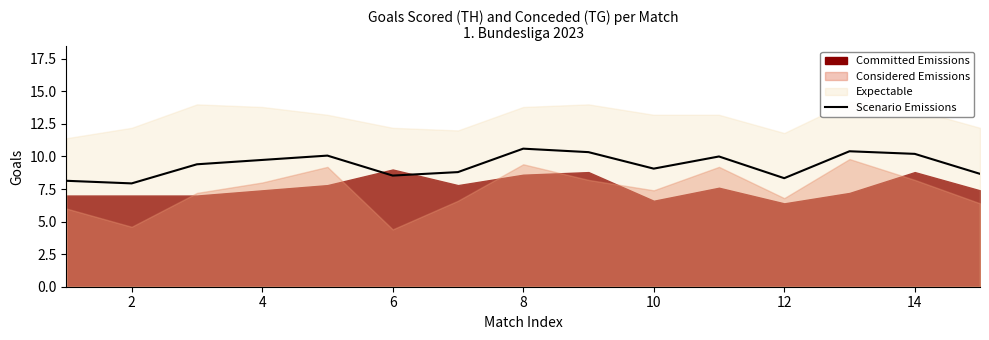

Reading left to right, list all the values displayed in this chart.

8.1	7.9	9.4	9.7	10.1	8.5	8.8	10.6	10.3	9.1	10.0	8.3	10.4	10.2	8.7